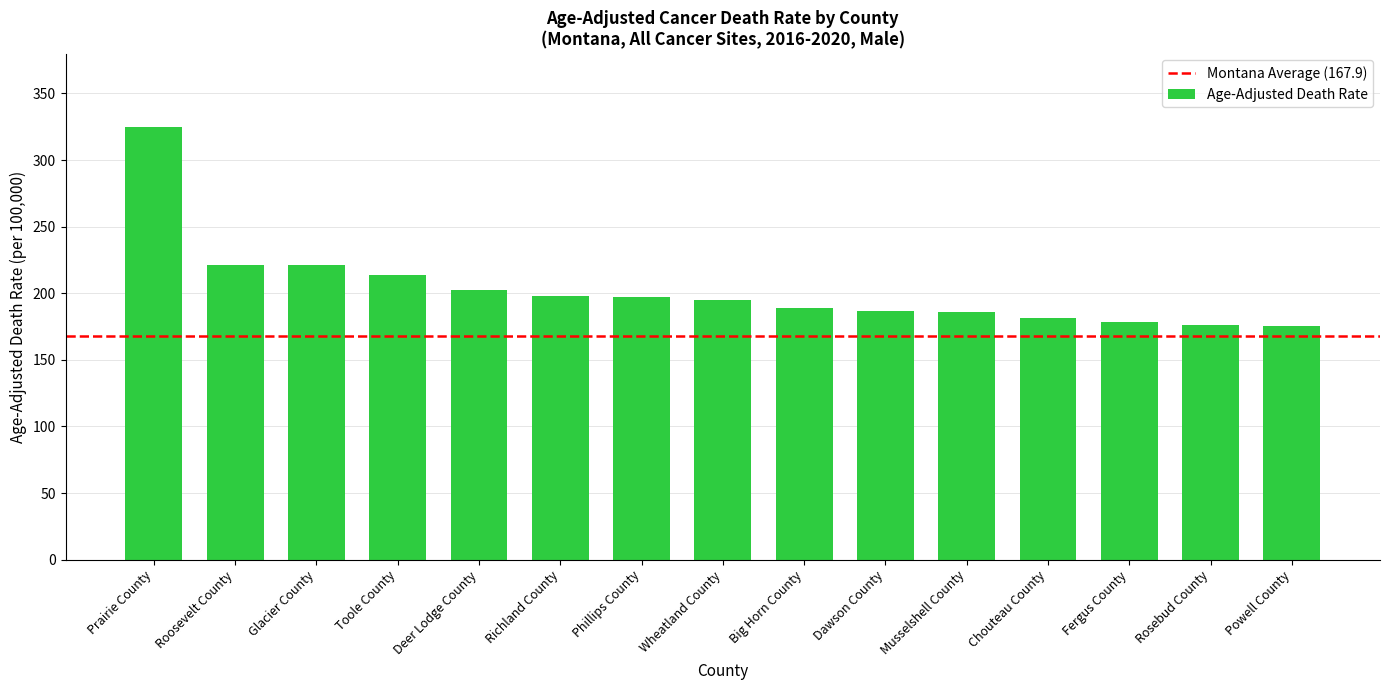

How many bars are there in total?

15